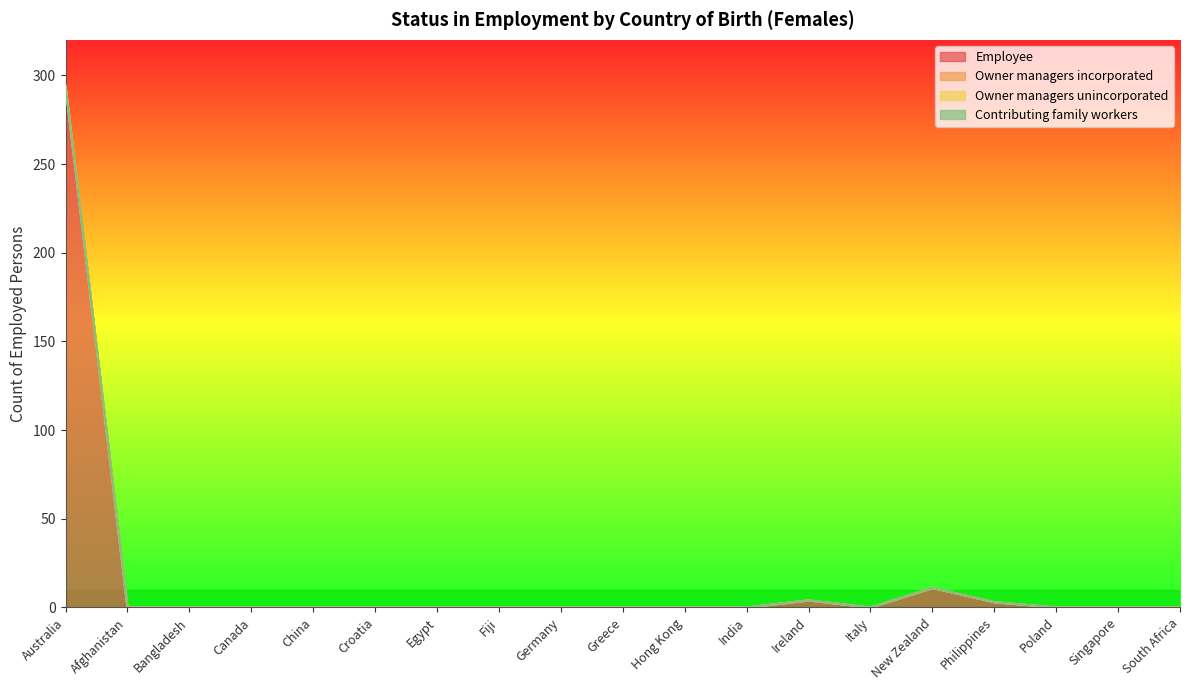

List the series in order of their peak value, lowest first.

Owner managers incorporated, Owner managers unincorporated, Contributing family workers, Employee